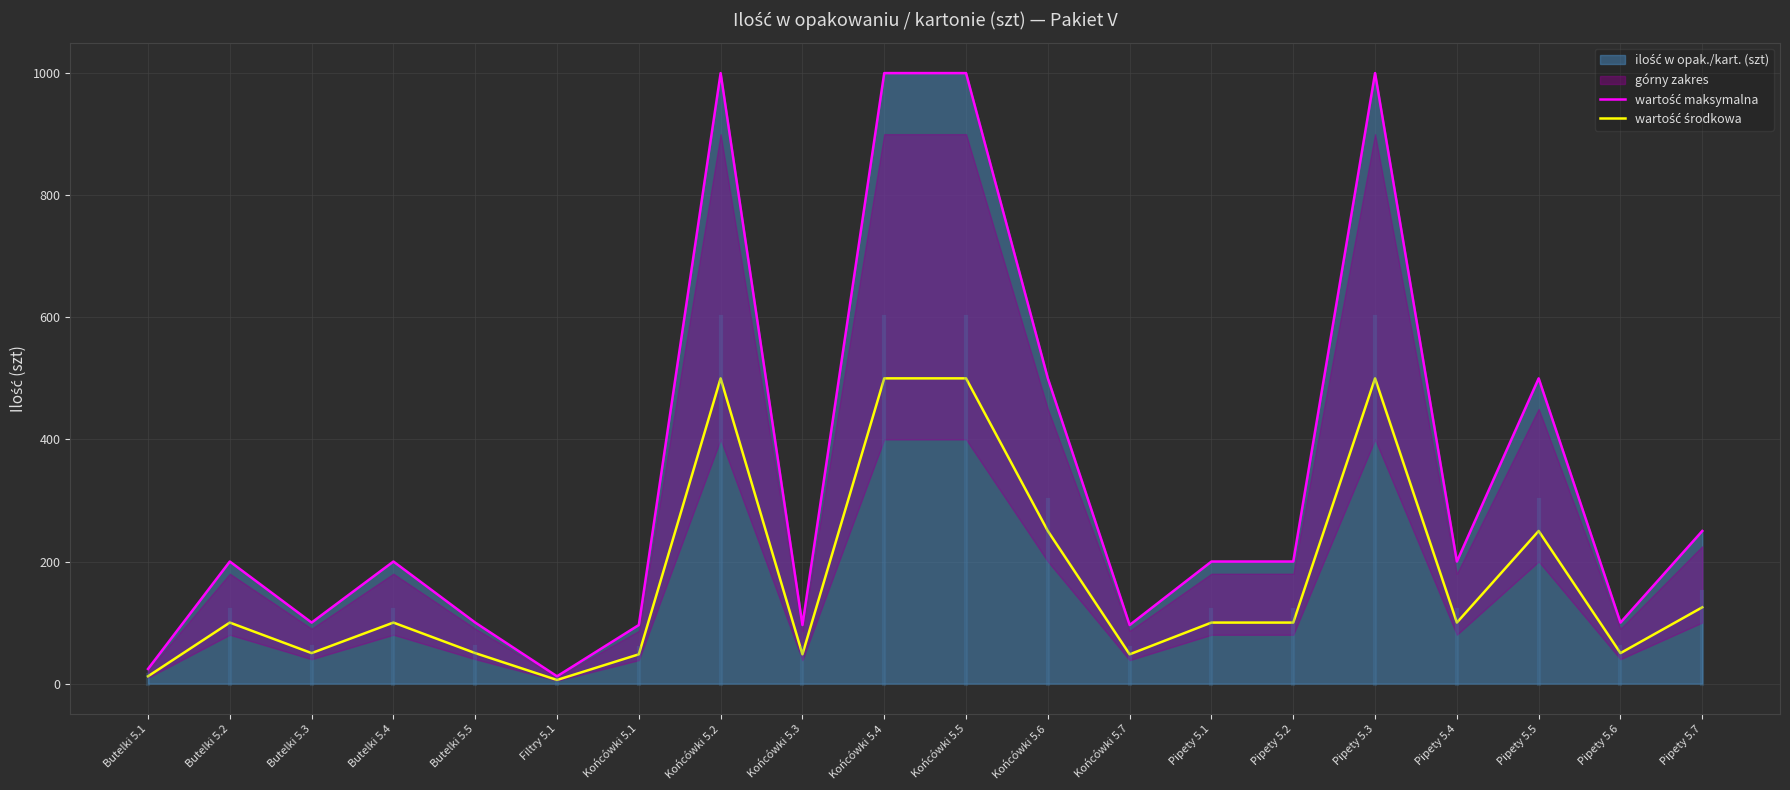

True or false: wartość środkowa has more than 2 points higher than both neighbors.

True